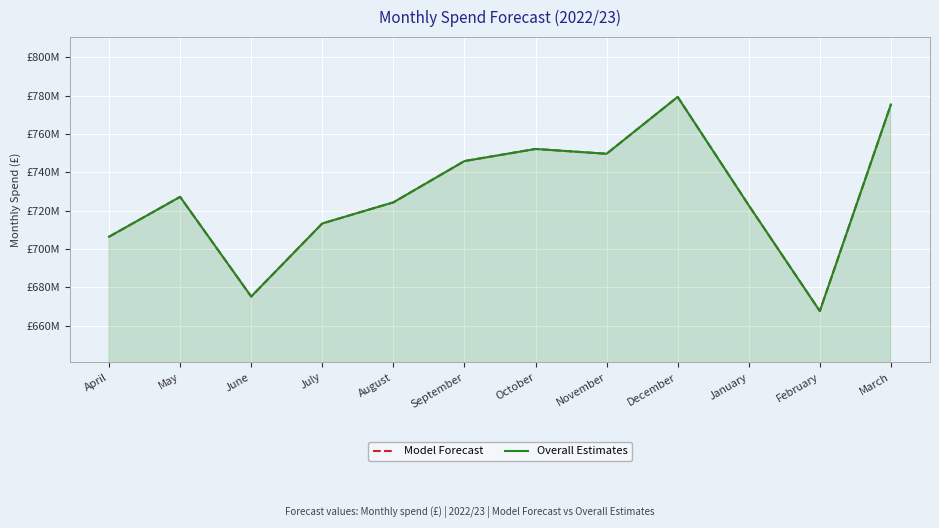

Is it true that Overall Estimates equals 727190418.8 at May?

True